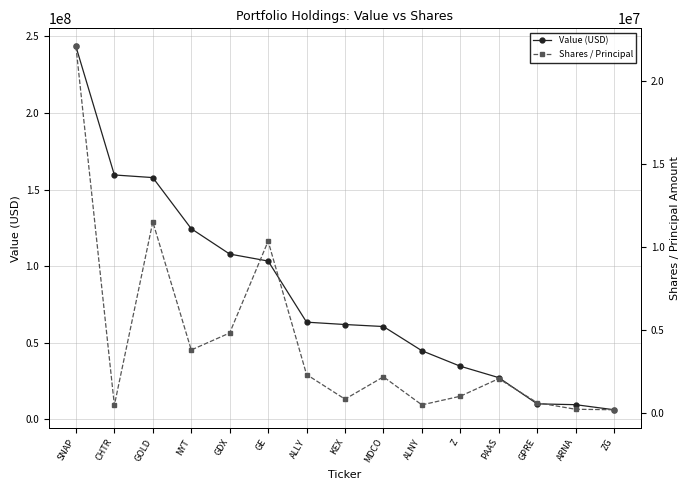

At which category is the sum across all series the highest?

SNAP